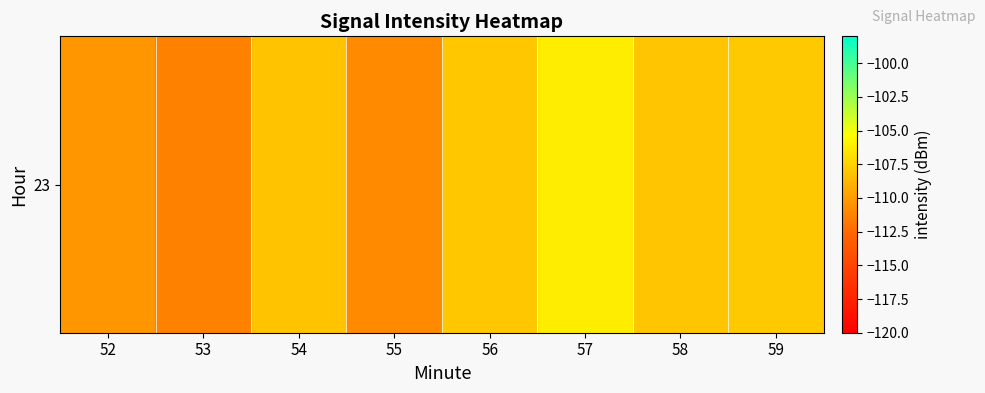

How many values are below -108?

6